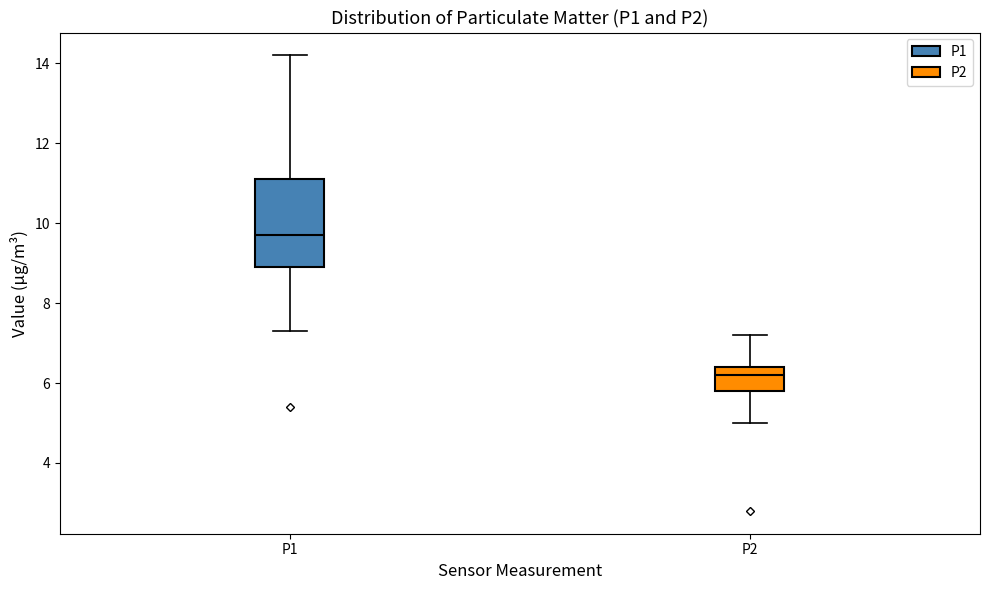

Where does the median line of the box for P2 sit on the y-axis? The values are not printed on the chart, so give them approximately, as read against the axis.

6.2